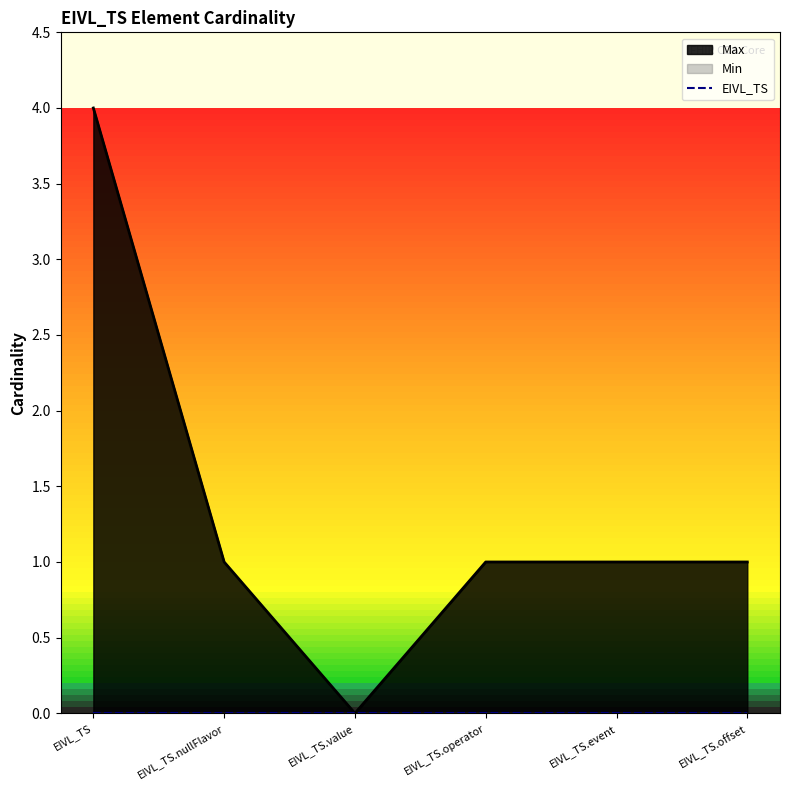

Reading left to right, transcribe all the data shown in this chart.

EIVL_TS: EIVL_TS=0	EIVL_TS.nullFlavor=0	EIVL_TS.value=0	EIVL_TS.operator=0	EIVL_TS.event=0	EIVL_TS.offset=0
Min: EIVL_TS=0	EIVL_TS.nullFlavor=0	EIVL_TS.value=0	EIVL_TS.operator=0	EIVL_TS.event=0	EIVL_TS.offset=0
Max: EIVL_TS=4	EIVL_TS.nullFlavor=1	EIVL_TS.value=0	EIVL_TS.operator=1	EIVL_TS.event=1	EIVL_TS.offset=1